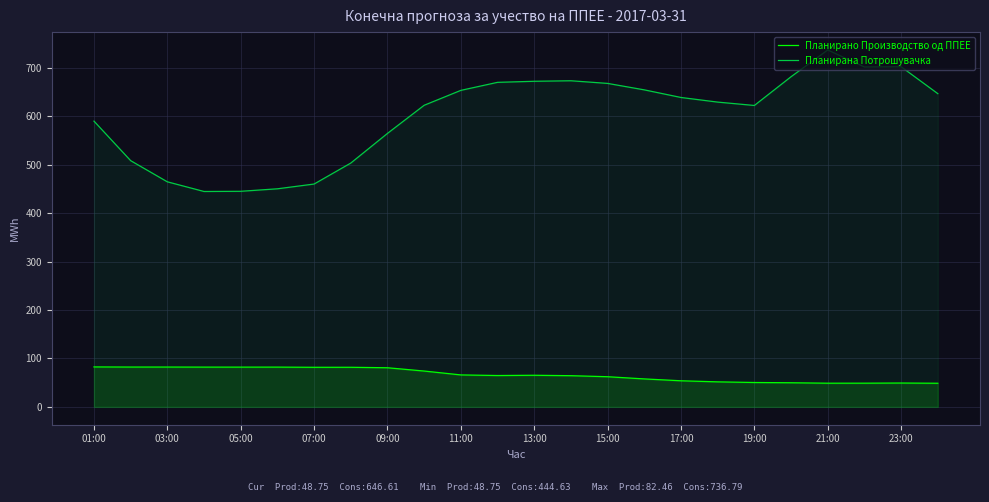

How many interior local valleys does the Планирано Производство од ППЕЕ series have?

4